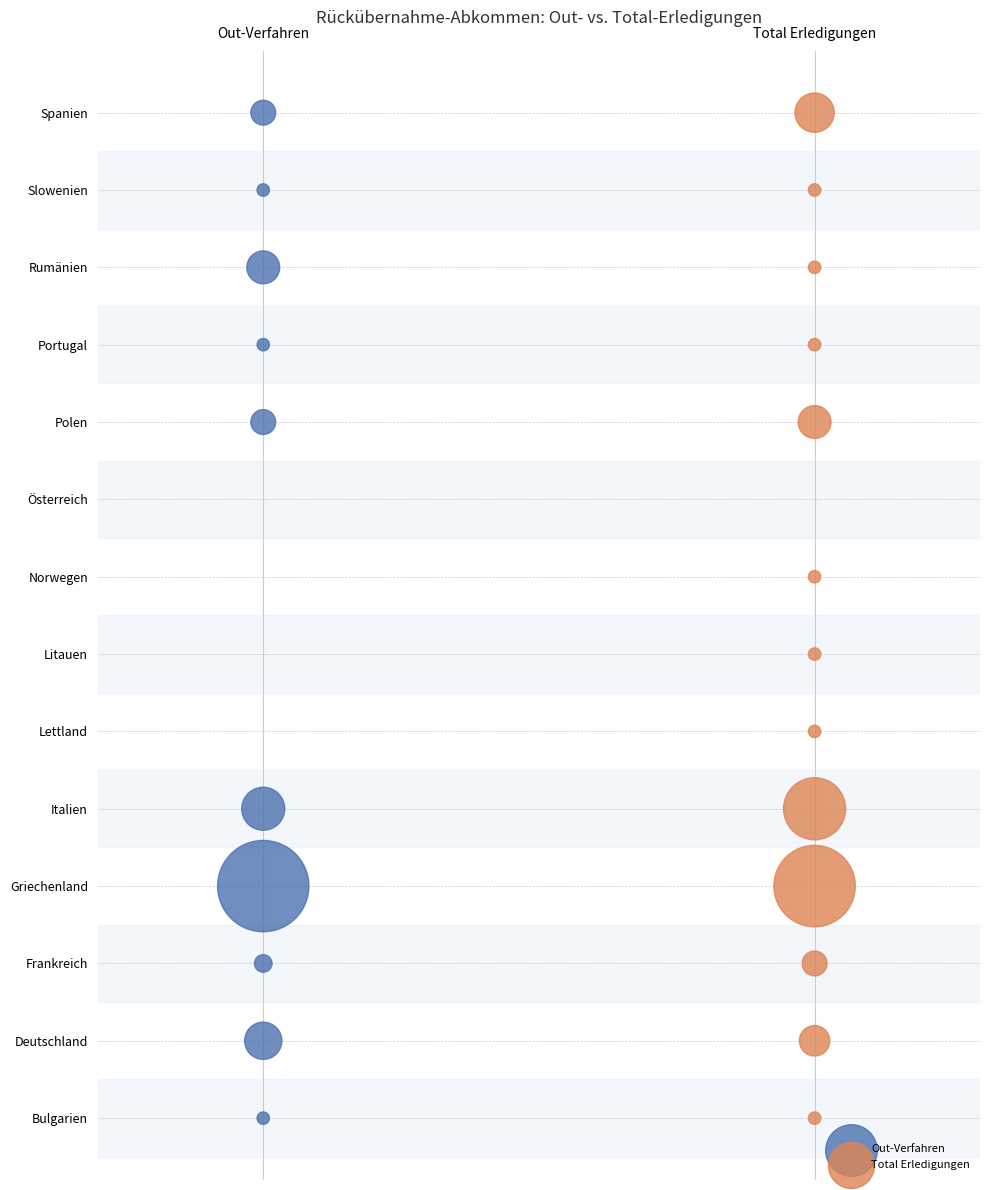

What are all the series names shown in the legend?

Out-Verfahren, Total Erledigungen